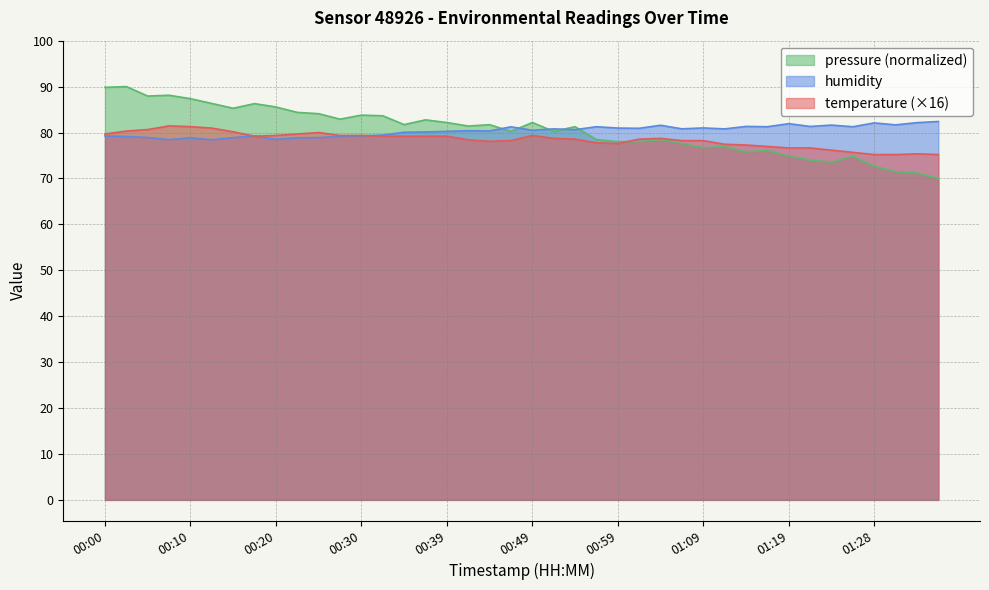

What are all the series names shown in the legend?

pressure (normalized), humidity, temperature (×16)